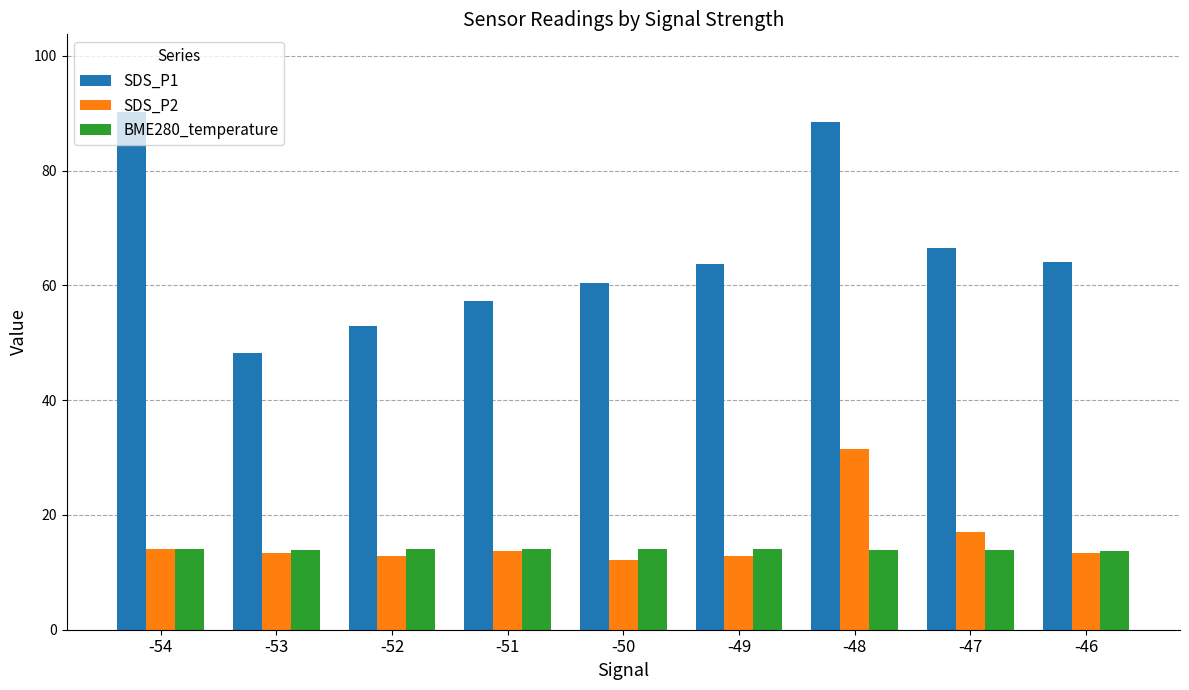

How many bars are there in total?

27